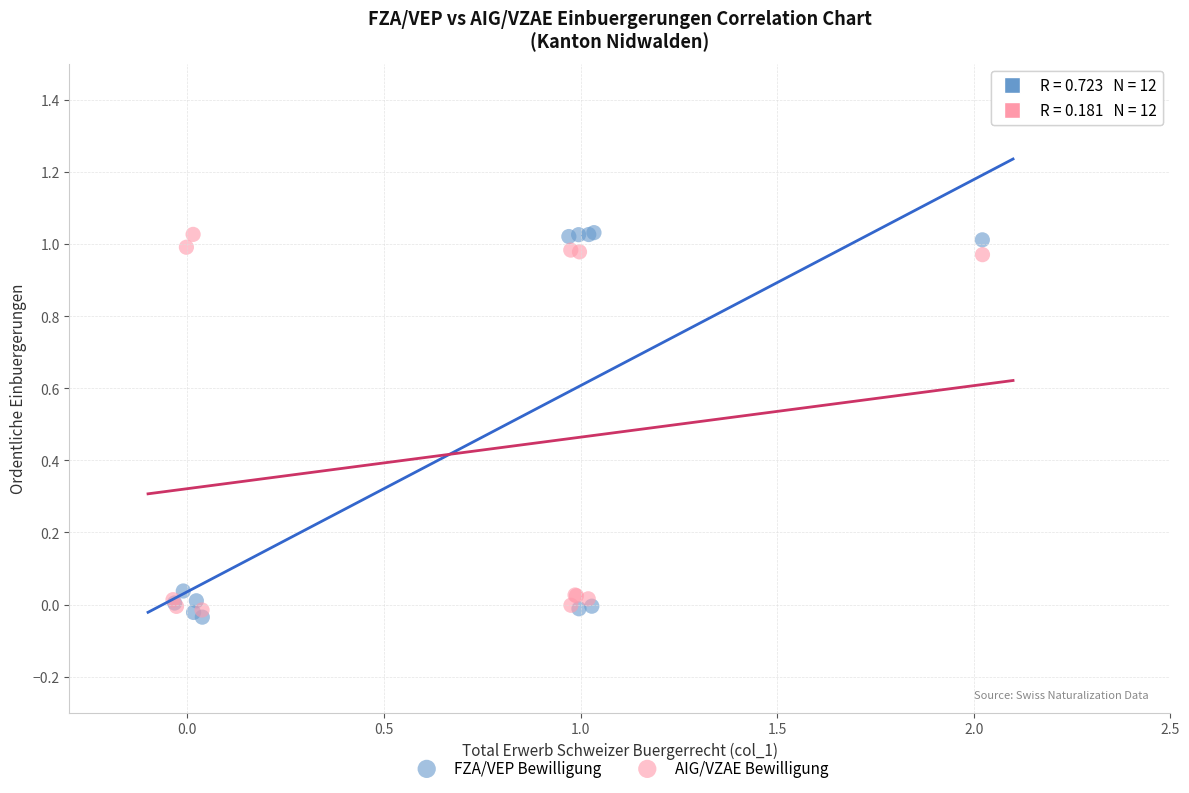

What are all the series names shown in the legend?

FZA/VEP Bewilligung, AIG/VZAE Bewilligung